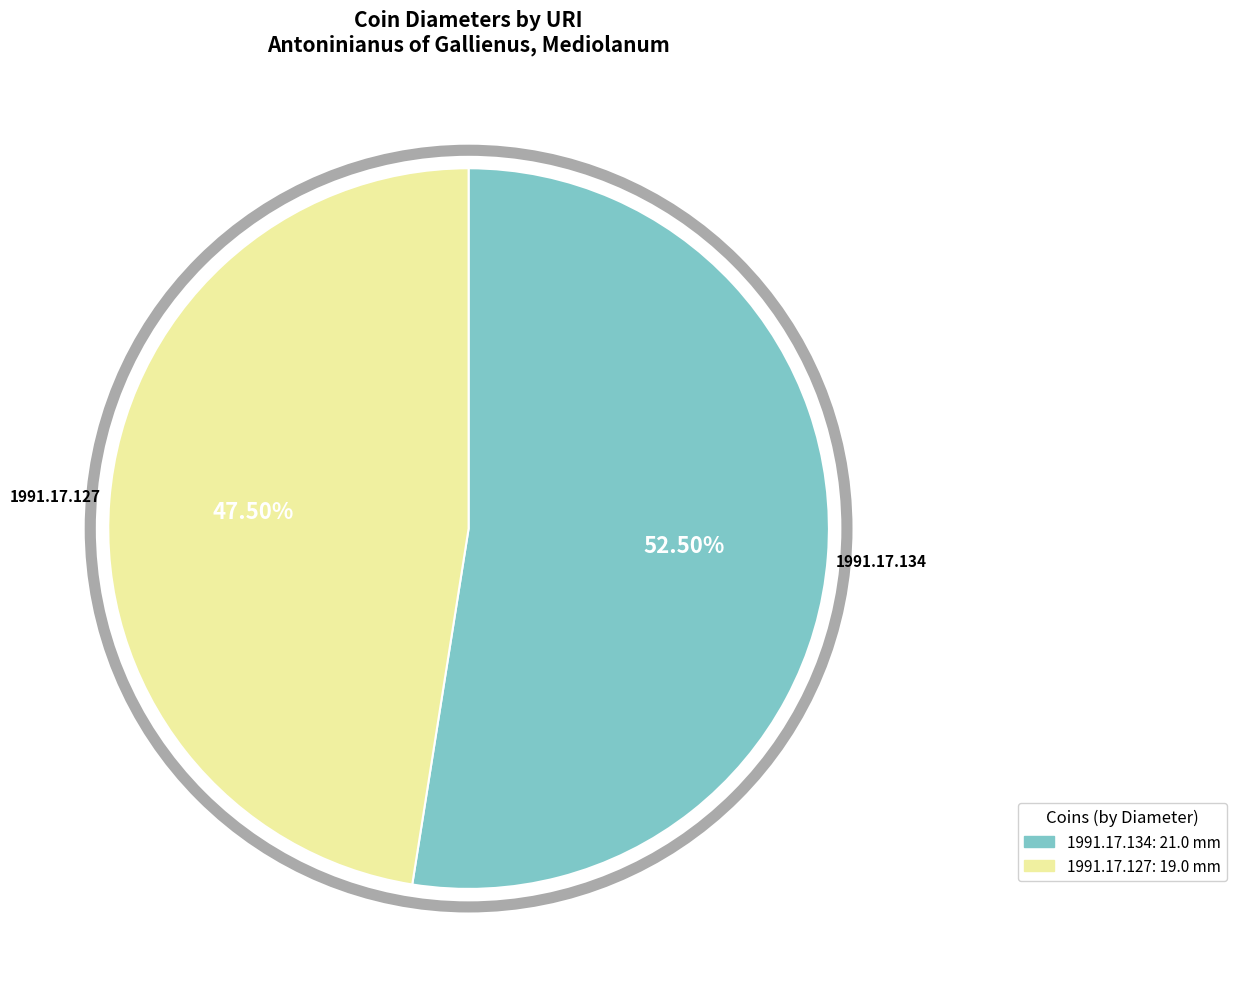

How many segments does this pie chart have?

2